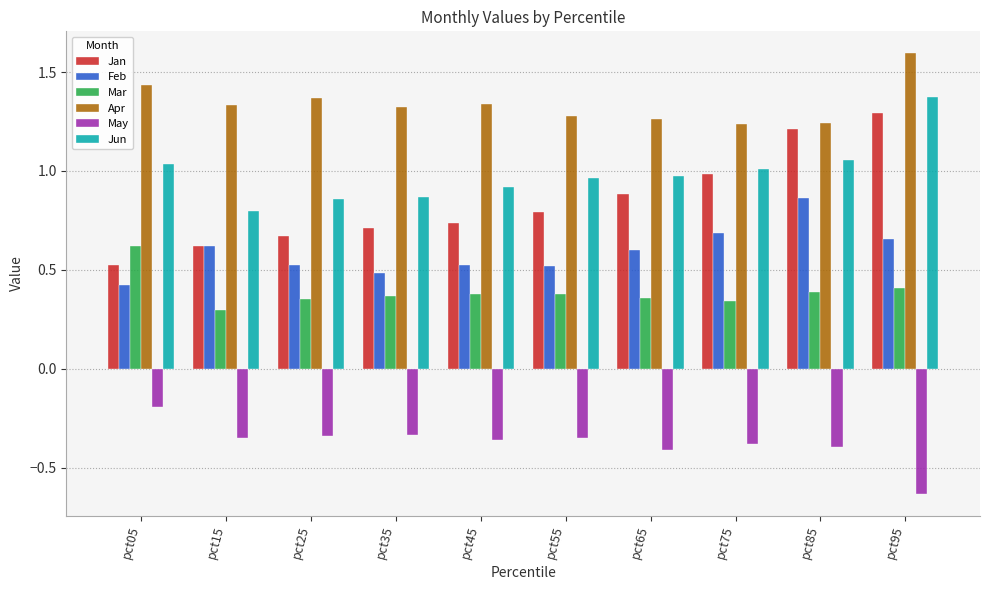

Is it true that Feb equals 0.4 at pct15?

False